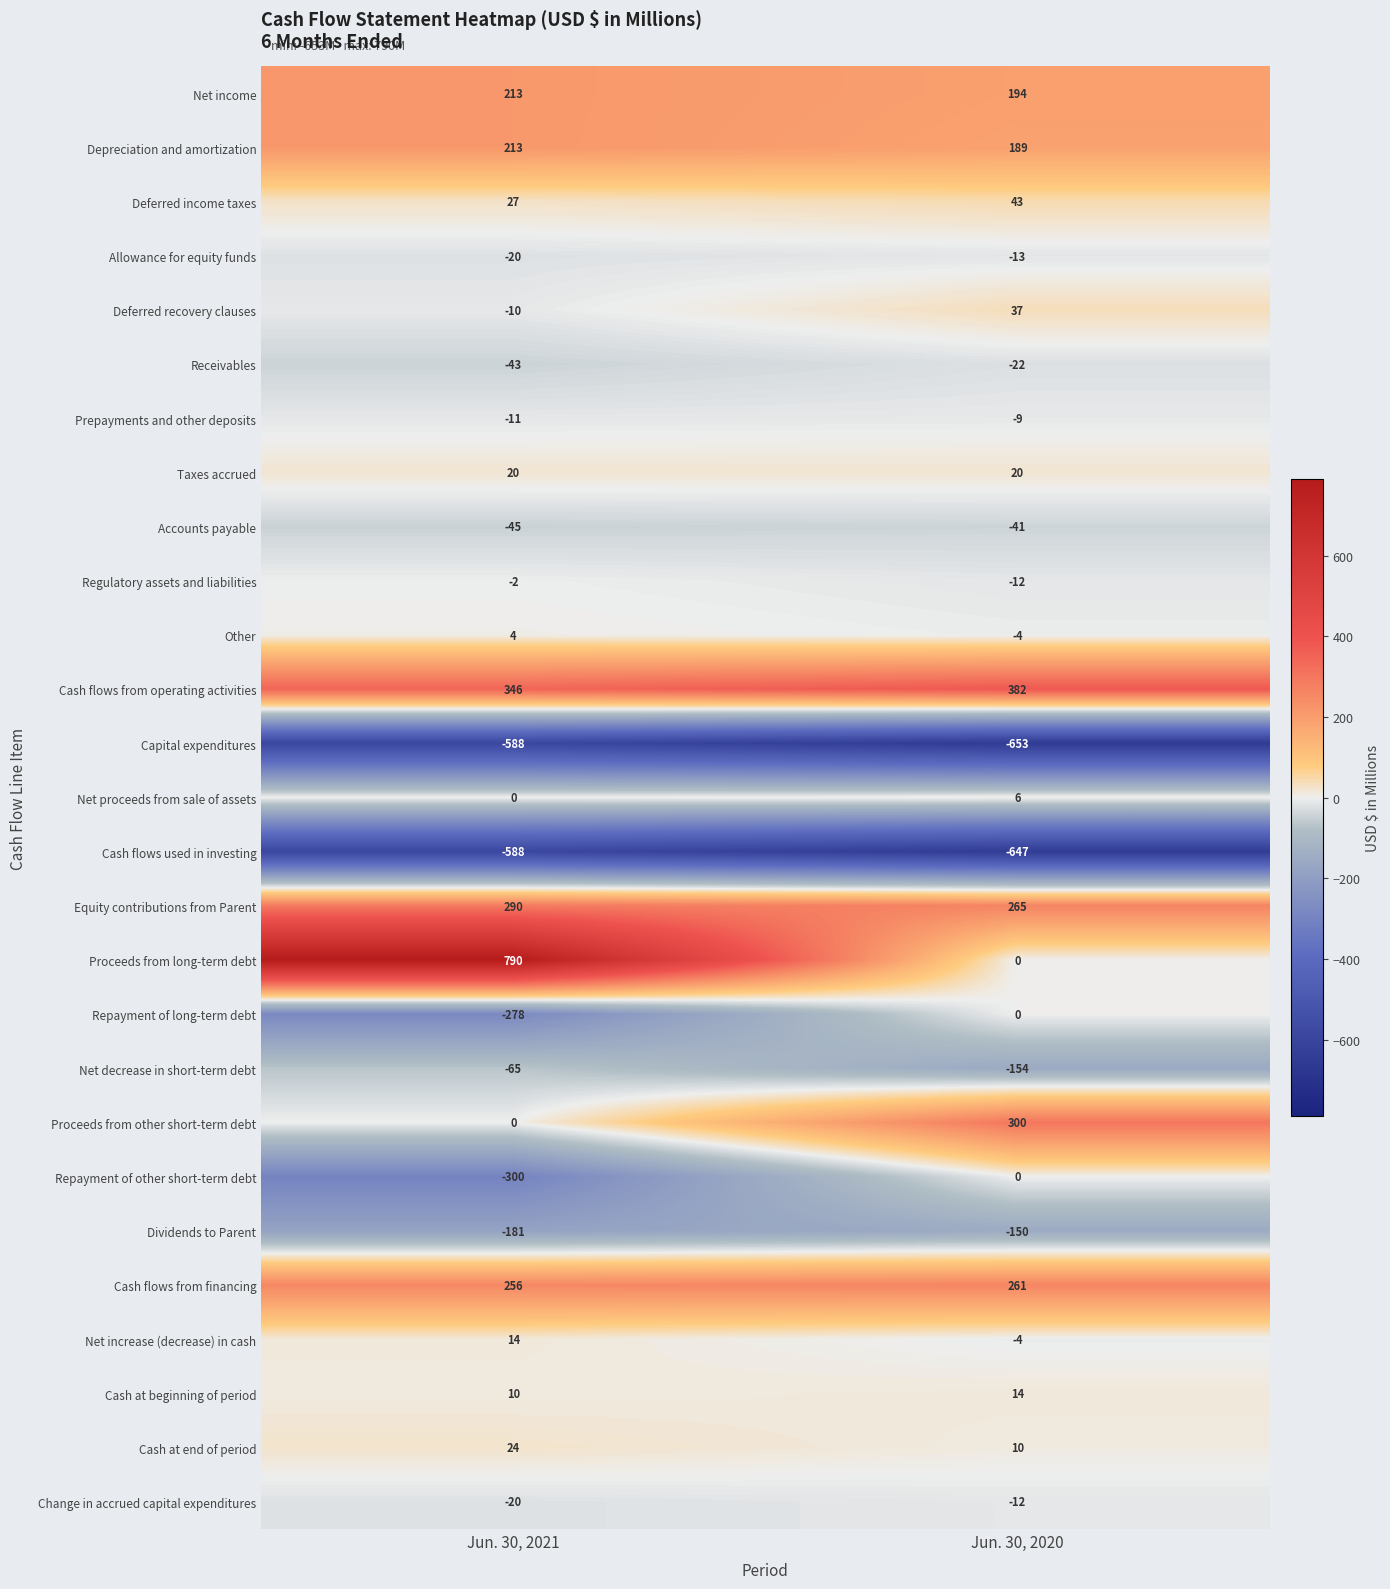

Rank the categories by Accounts payable value from lowest to highest.

Jun. 30, 2021, Jun. 30, 2020